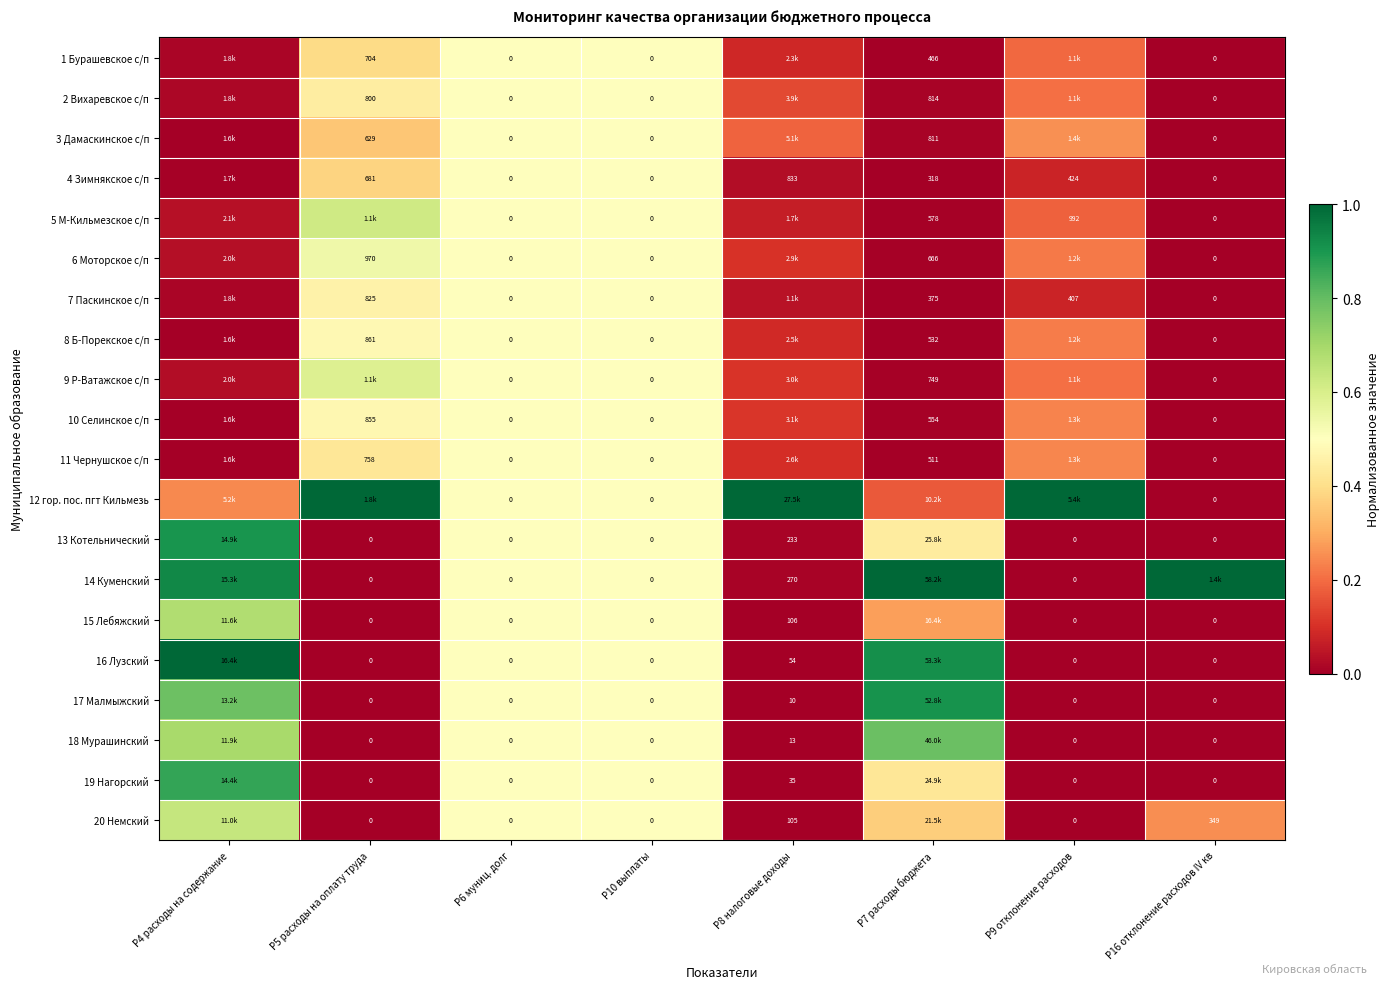

The 12 гор. пос. пгт Кильмезь series shows 0.7 at Р16 отклонение расходов IV кв. True or false?

False